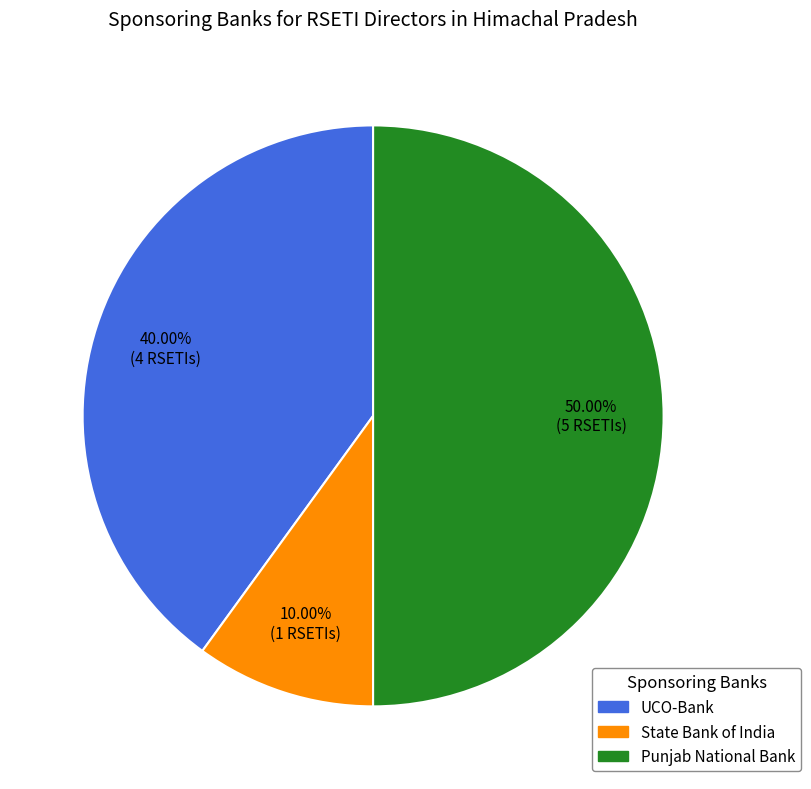

Is the sum of Punjab National Bank and State Bank of India greater than half?

Yes